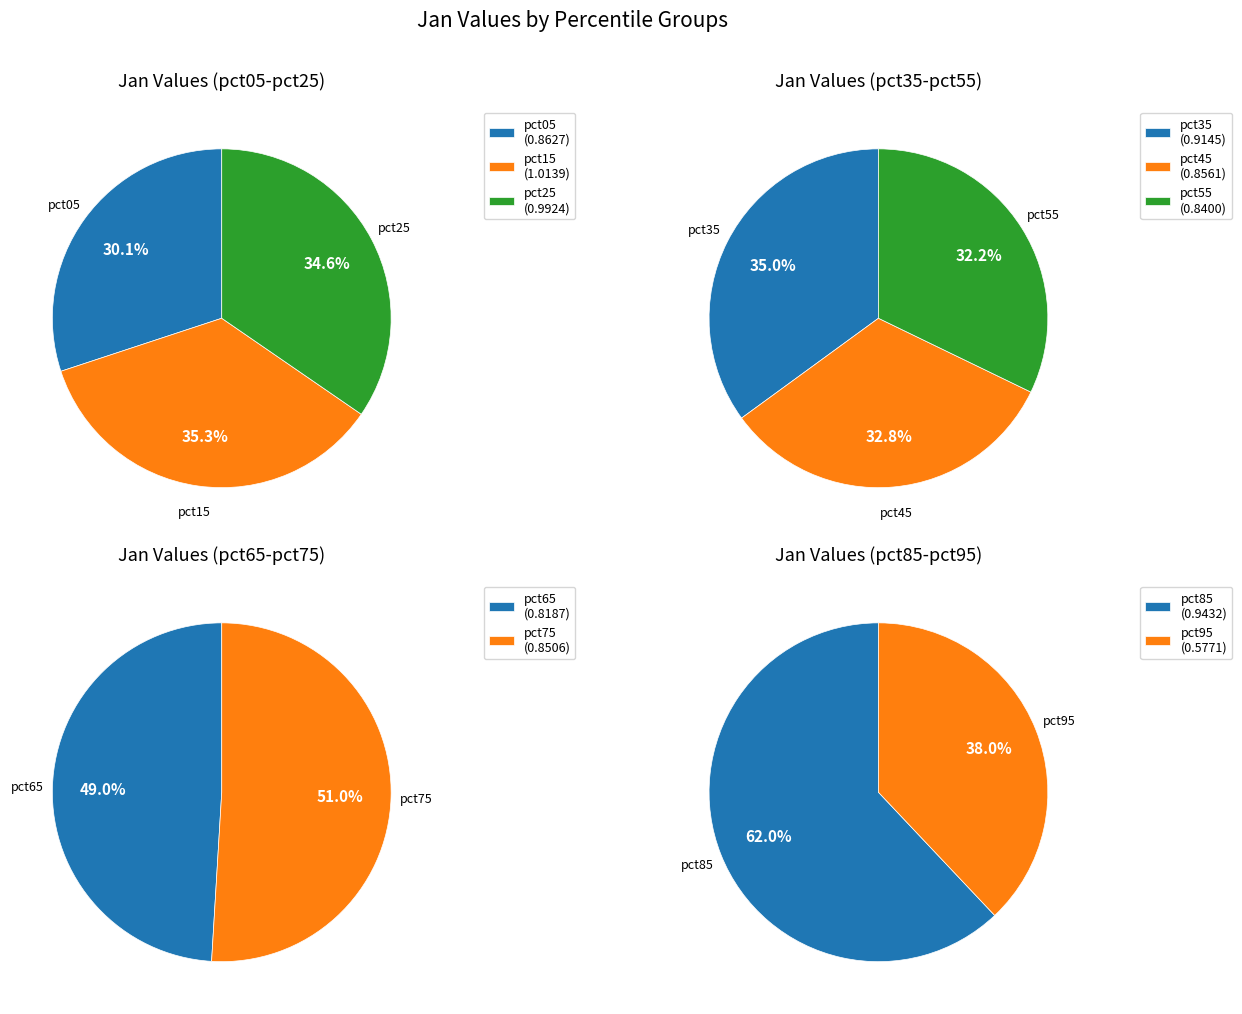

Which category has the smallest portion of the pie?

pct95